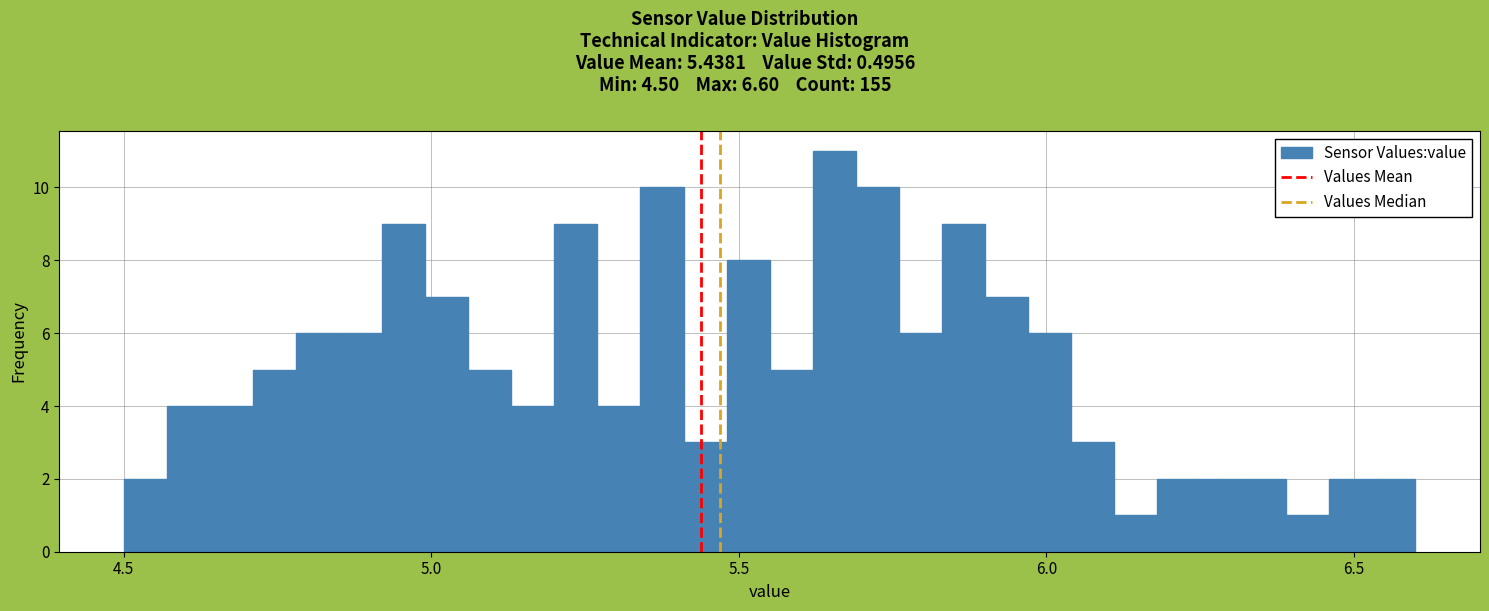

Around what value on the x-axis is the tallest bar? Give the approximate position of its centre, as read against the axis.

5.65